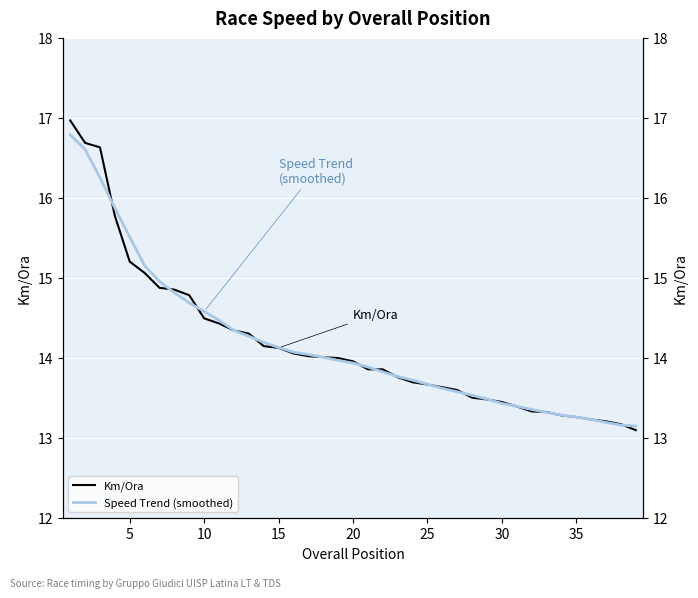

What is the lowest value of the Km/Ora series?

13.1